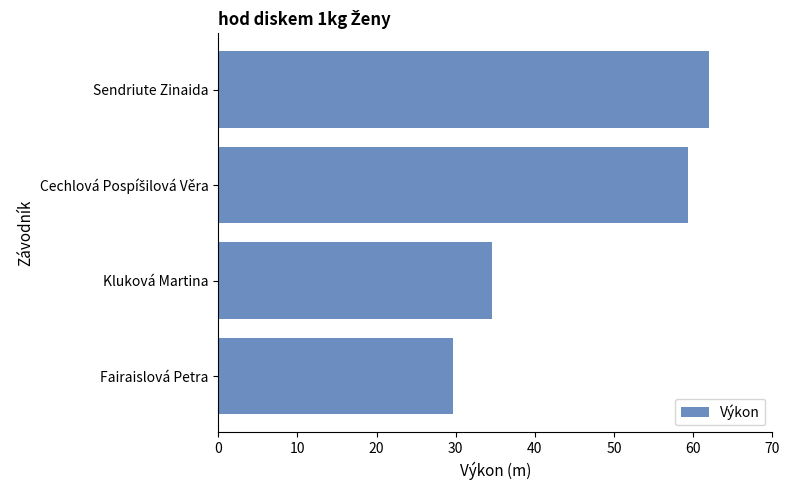

What is the minimum value shown in the chart?

29.7